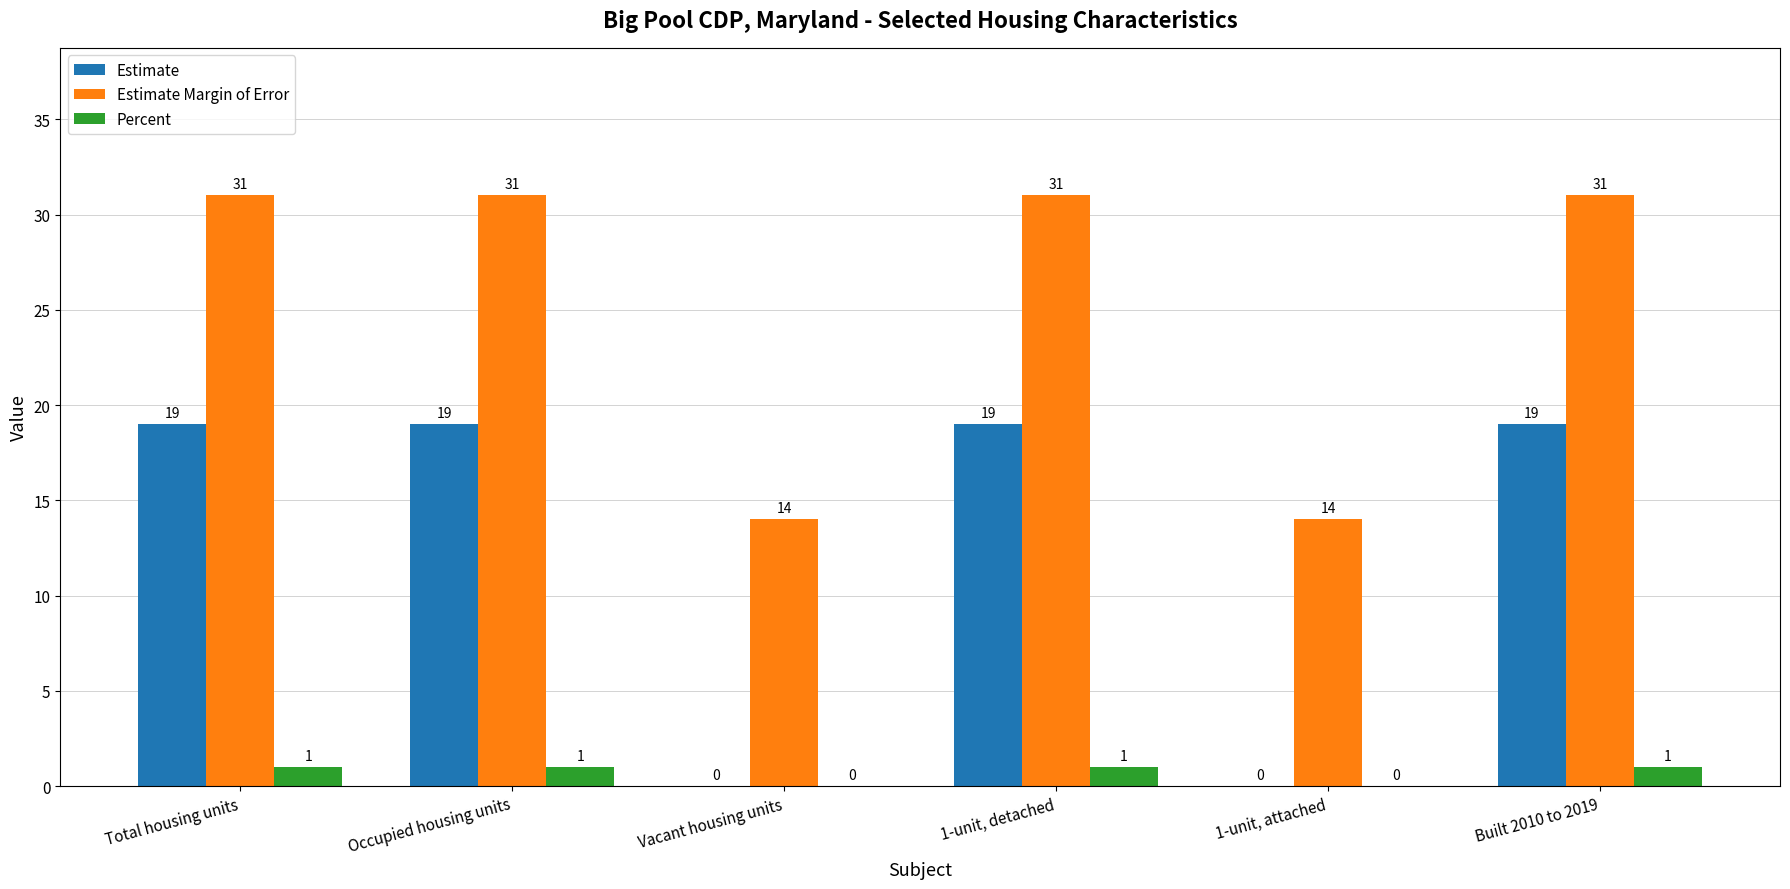

What is the sum of all Estimate Margin of Error values?

152